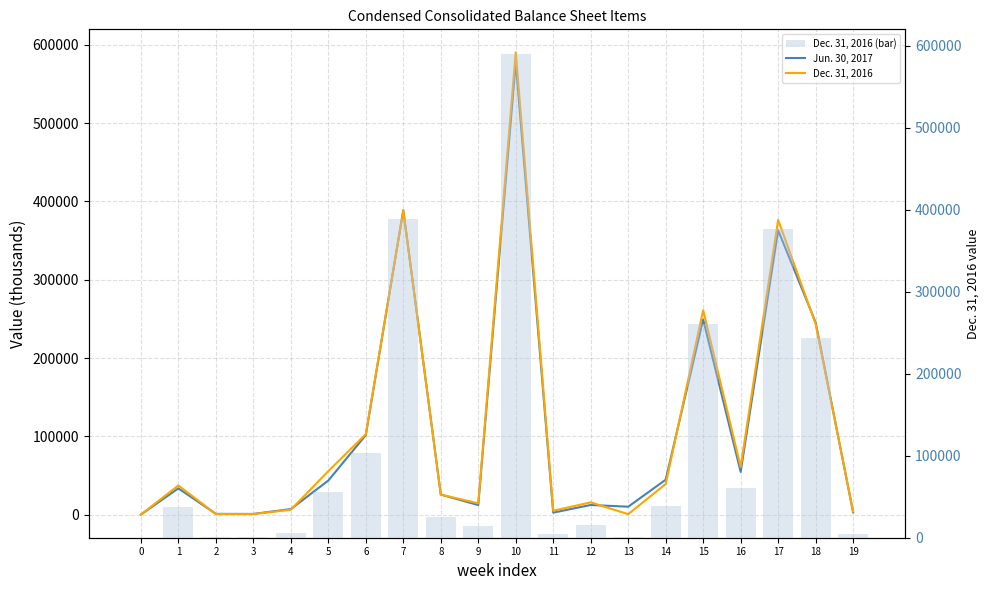

Which series has the largest total across all categories?

Dec. 31, 2016